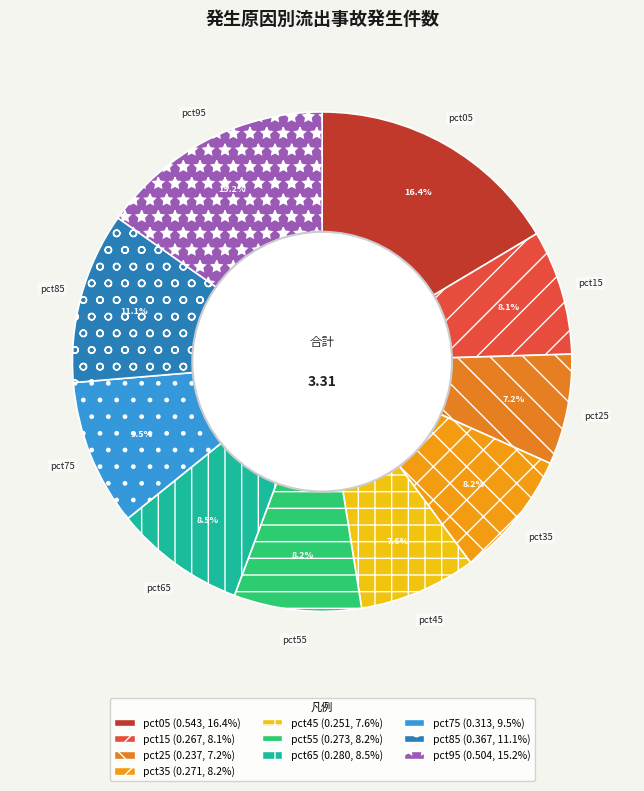

Is there a majority slice in this chart?

No